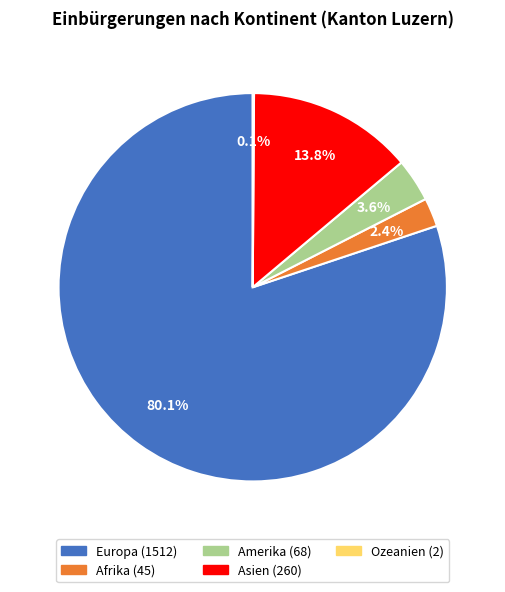

Is it true that Europa is 80% of the pie?

True